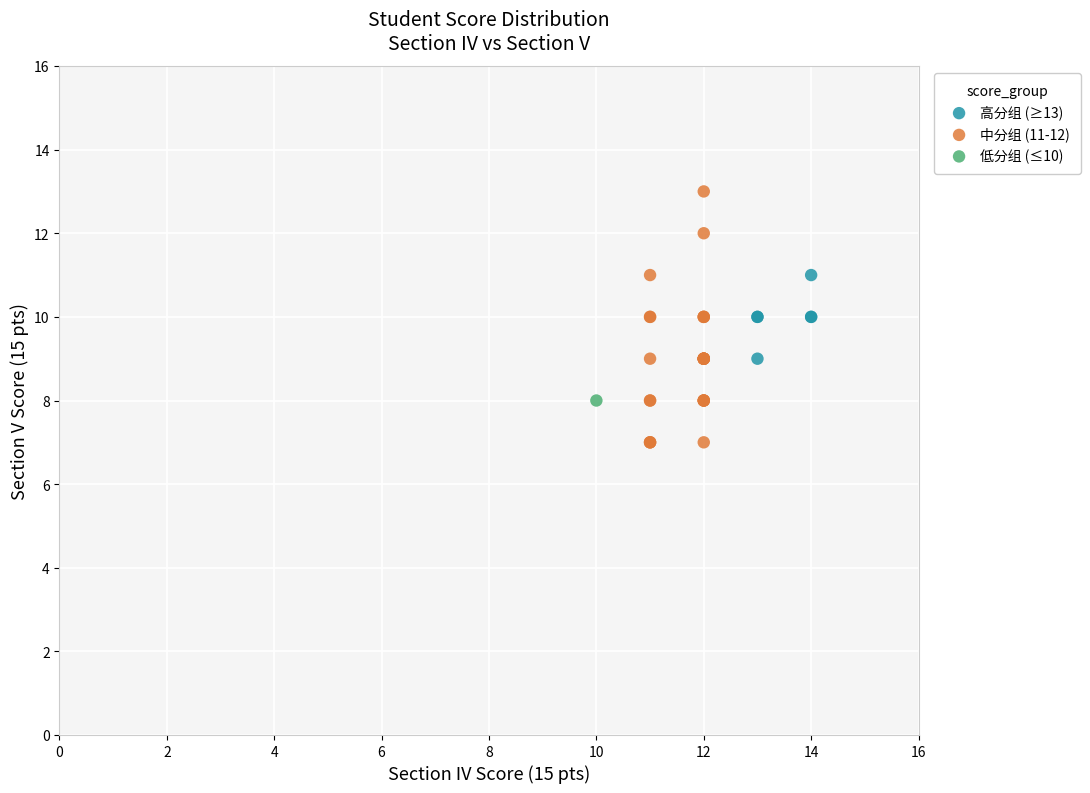

Which series reaches the minimum Y coordinate?

中分组 (11-12)